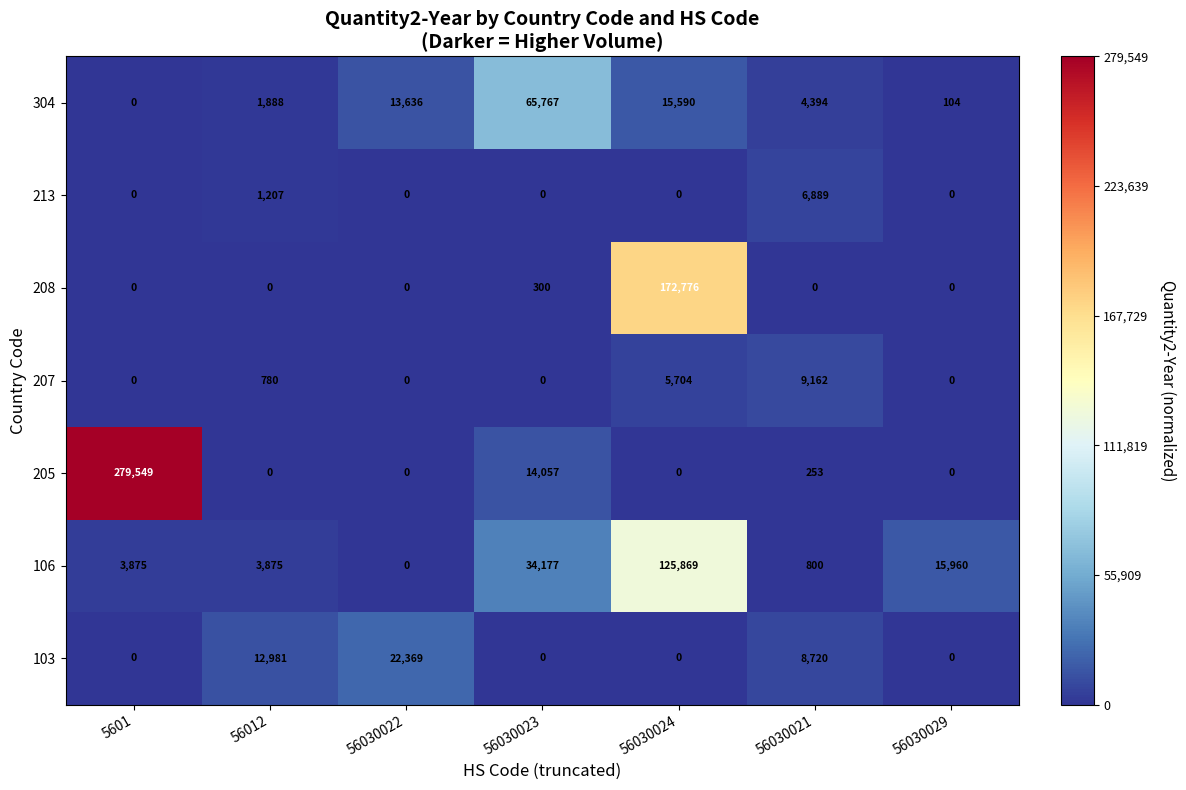

At which category is the sum across all series the highest?

56030024